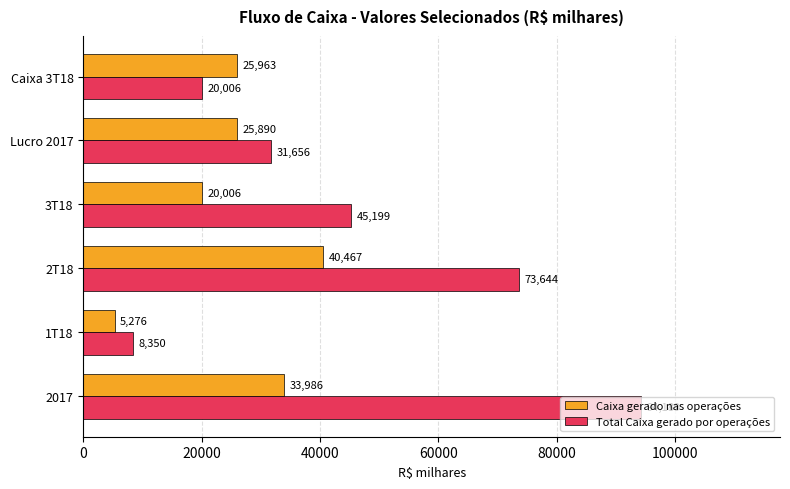

What are all the series names shown in the legend?

Caixa gerado nas operações, Total Caixa gerado por operações